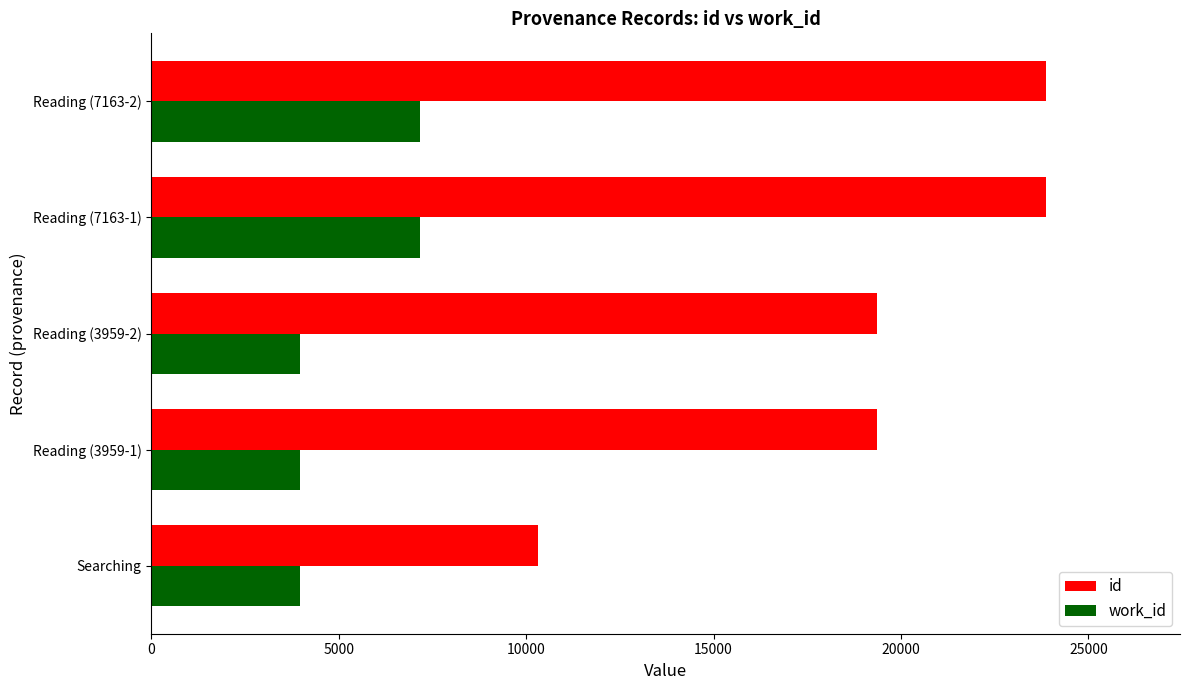

What is the difference between the maximum and minimum values in the id series?

13536